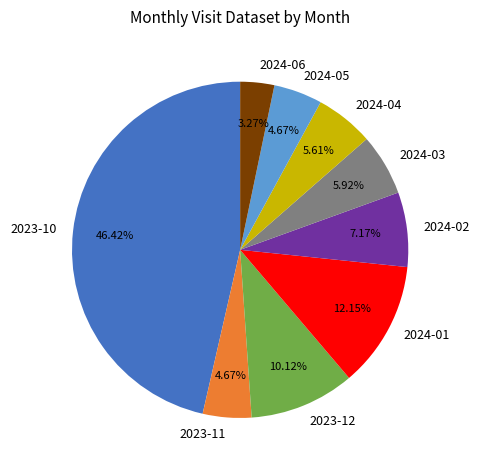

To the nearest percent, what is the difference between the 2023-10 and 2023-11 slice percentages?

42%